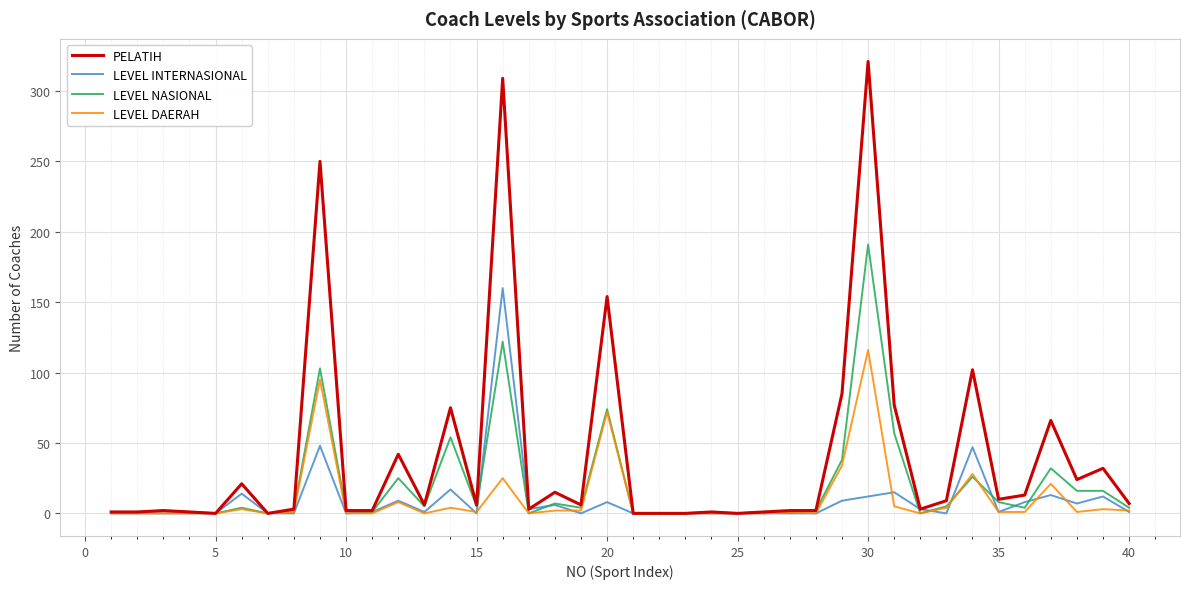

How many lines are shown in the chart?

4